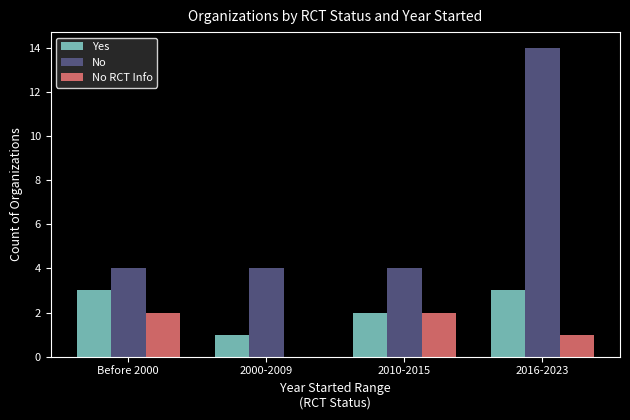

What is the sum of all No values?

26